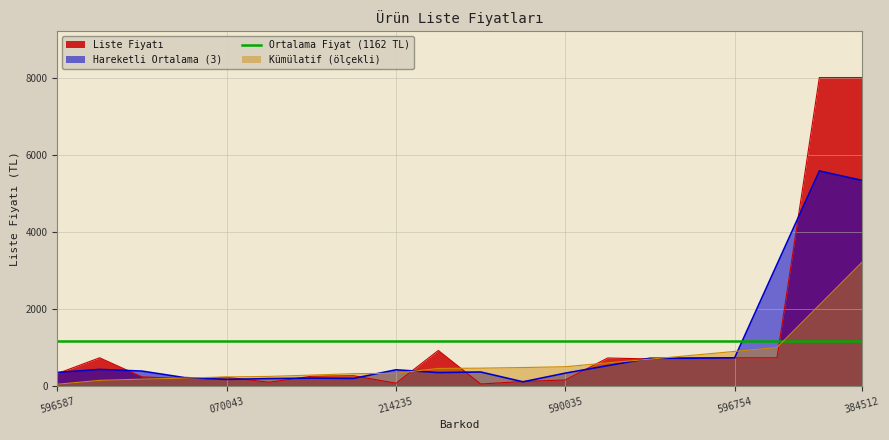

Is the value of Liste Fiyatı at 070043 greater than the value of Kümülatif (ölçekli) at 596754?

No